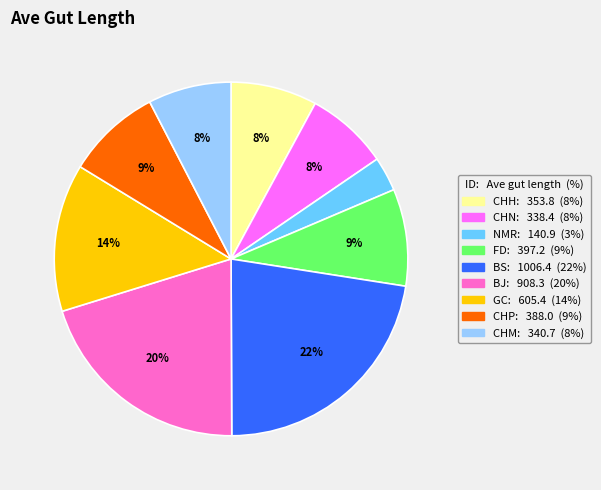

Which category has the biggest portion of the pie?

BS